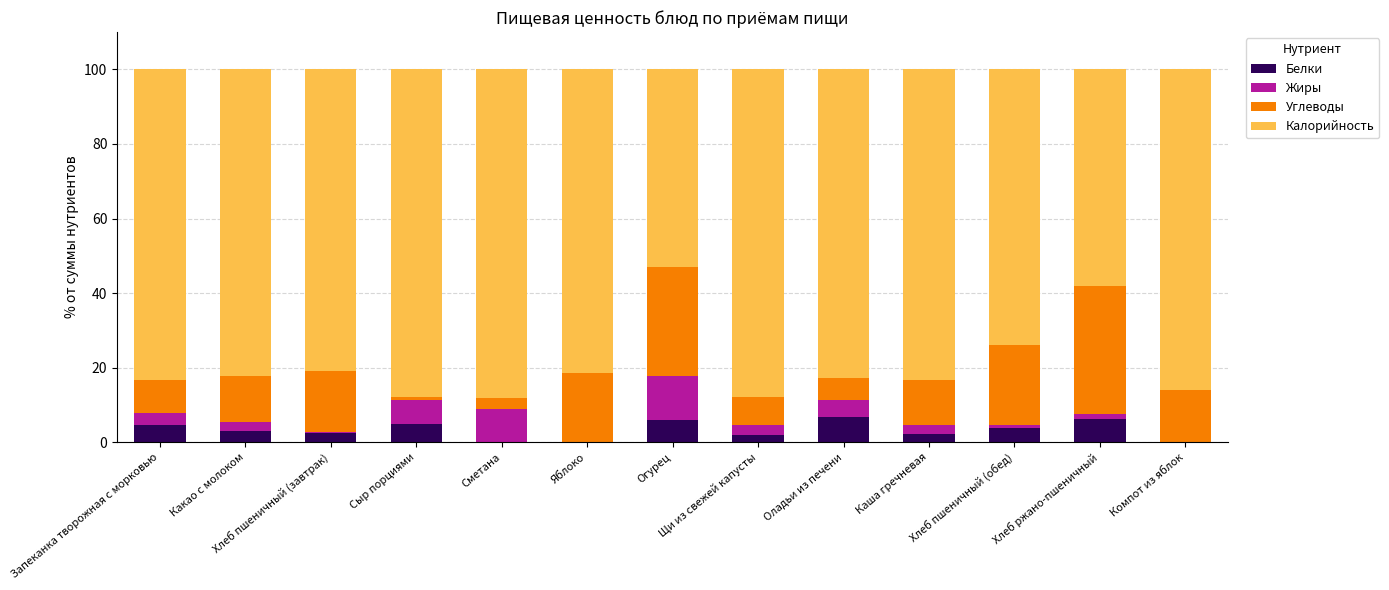

What is the sum of all Белки values?

42.2